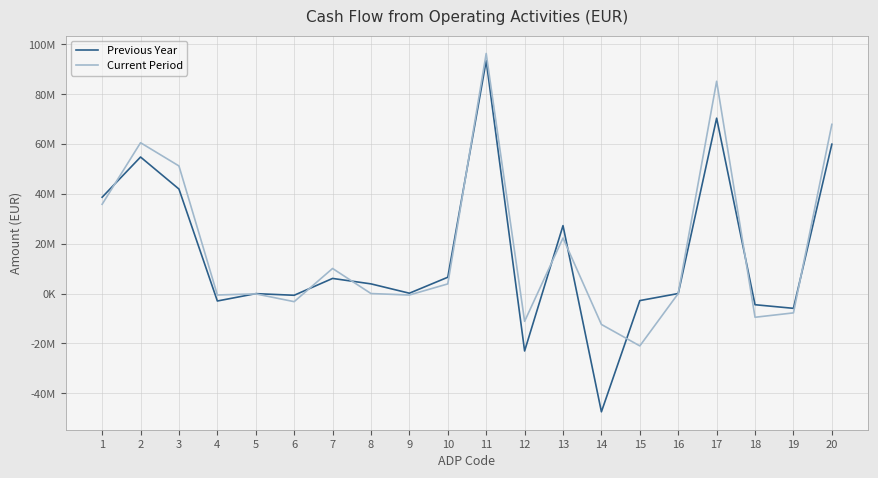

What is the difference between the maximum and second lowest values in the Previous Year series?

116509862